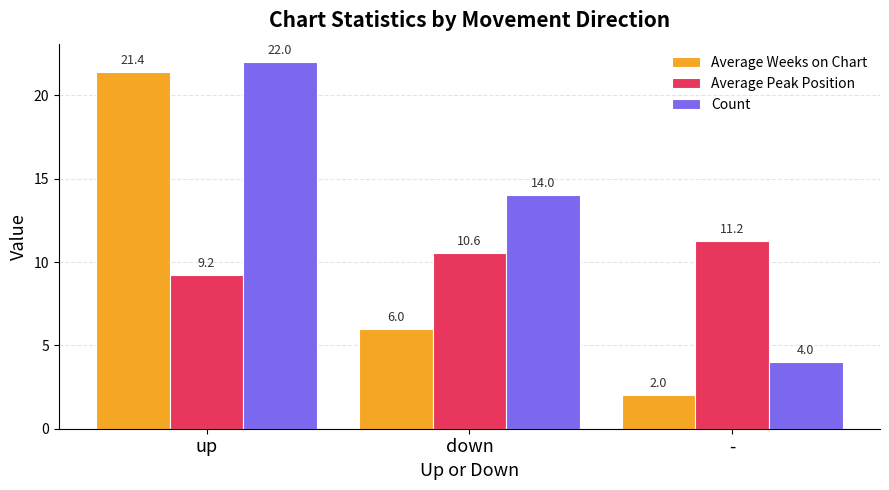

What is the difference between the maximum and second lowest values in the Average Weeks on Chart series?

15.4